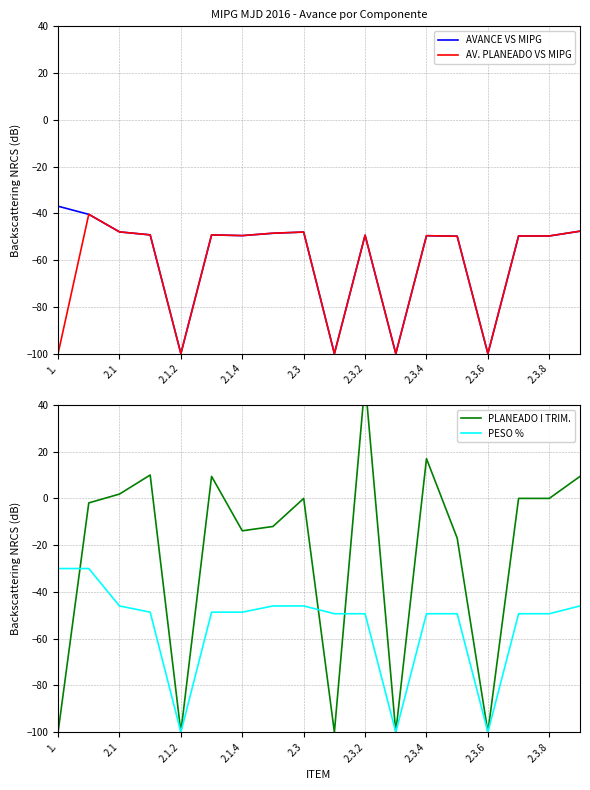

What is the lowest value of the AVANCE VS MIPG series?

-100.0